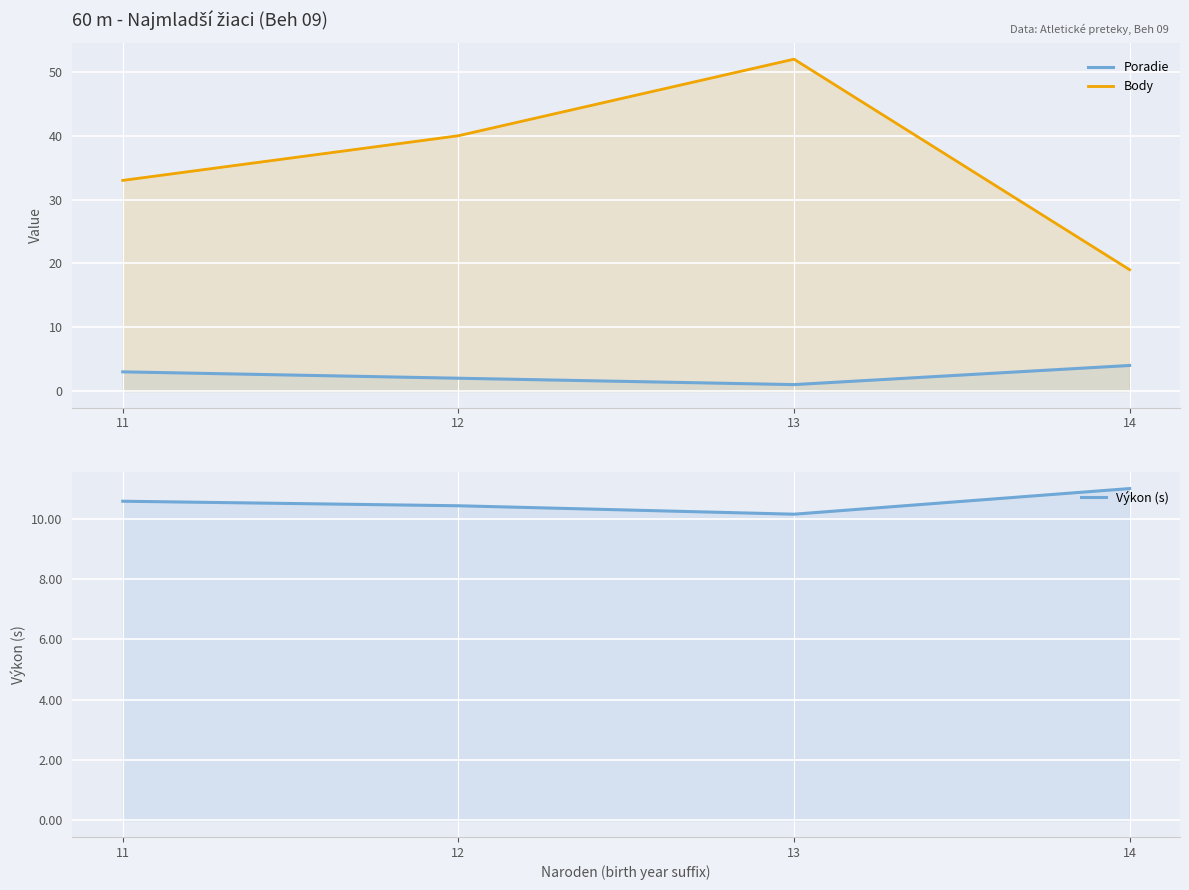

What is the lowest value of the Body series?

19.0